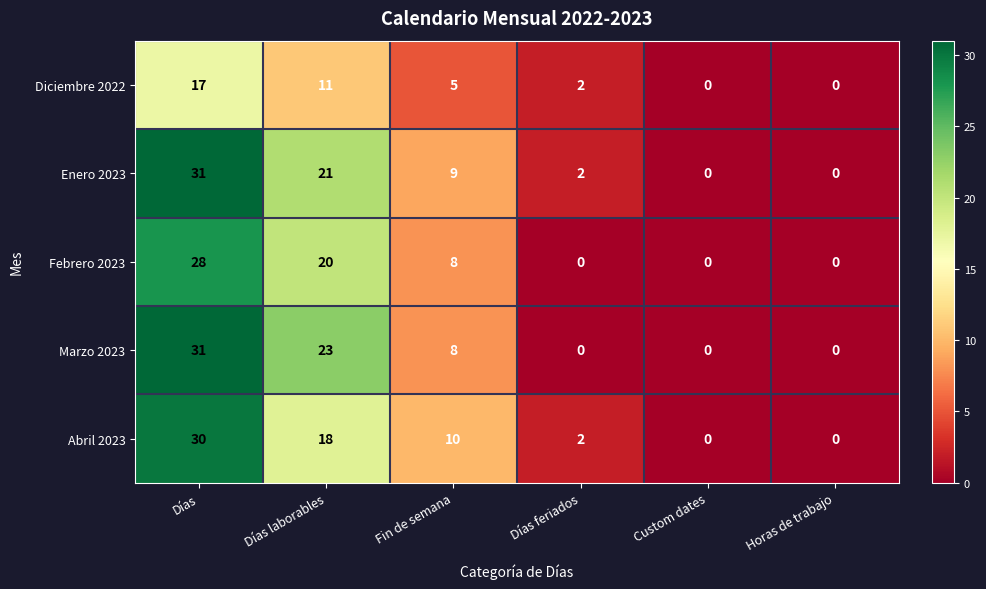

How many series are shown in this chart?

5